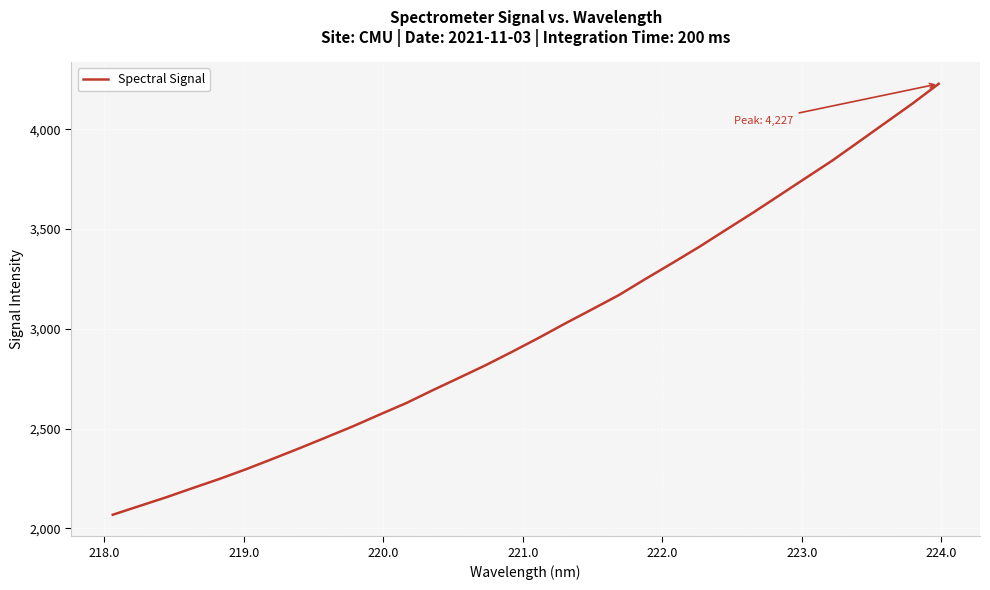

What is the difference between the maximum and minimum values?

2158.3